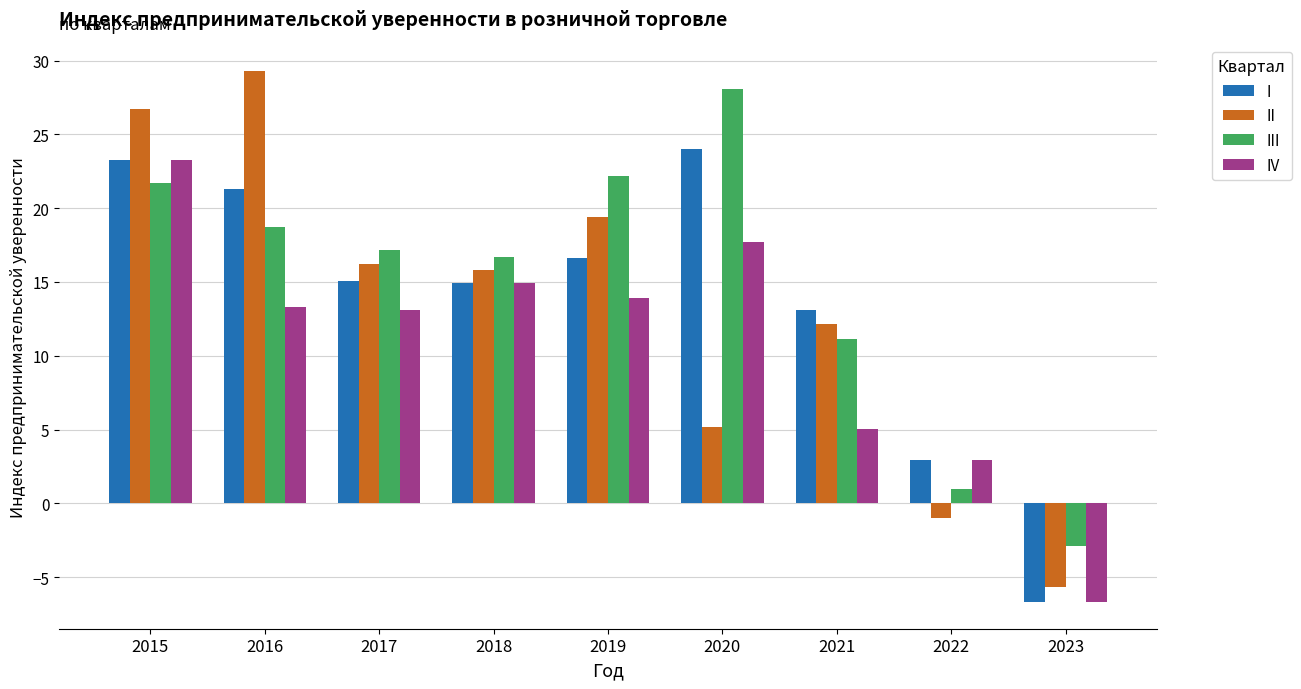

List the series in order of their overall mean, highest first.

III, I, II, IV